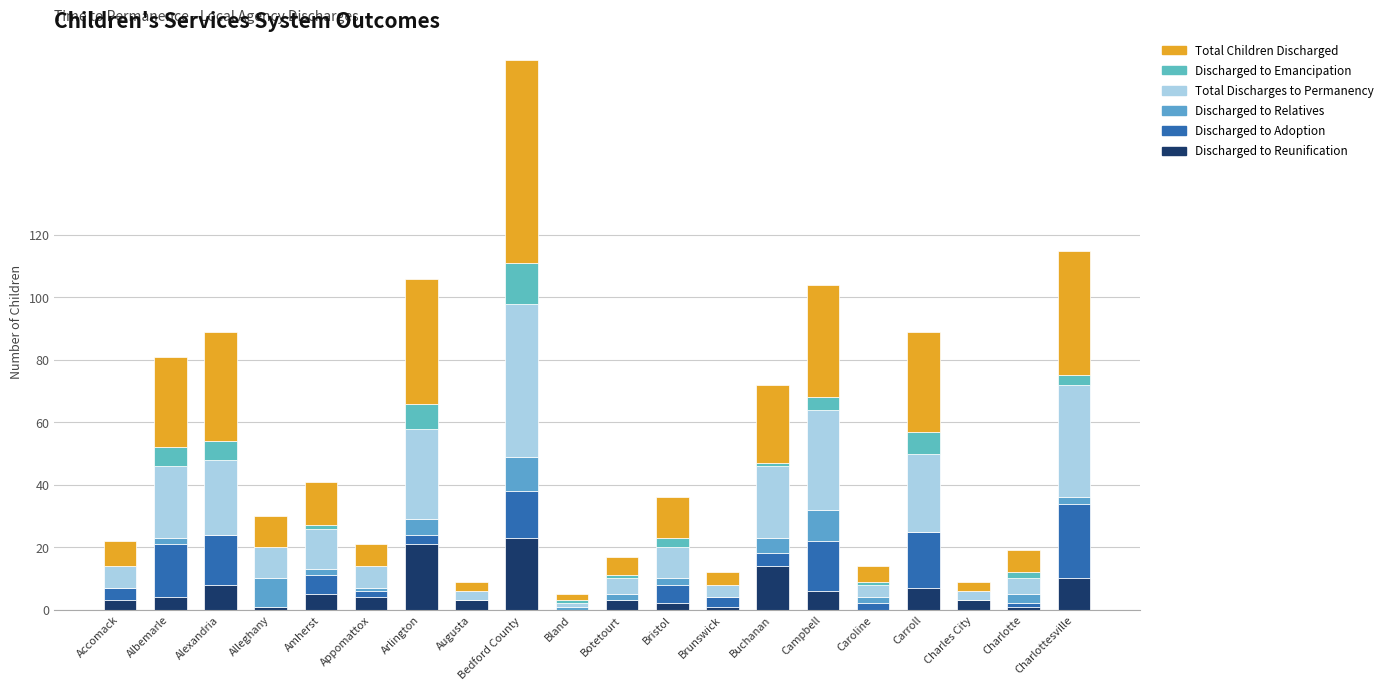

What is the sum of all Discharged to Reunification values?

119